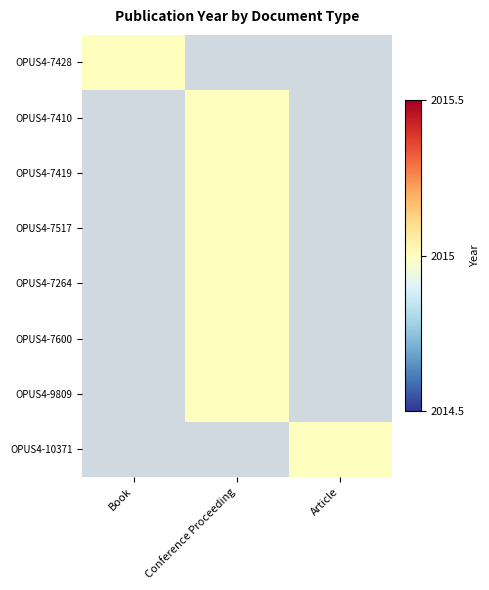

List the labels in order of OPUS4-7410 value, smallest first.

Book, Article, Conference Proceeding